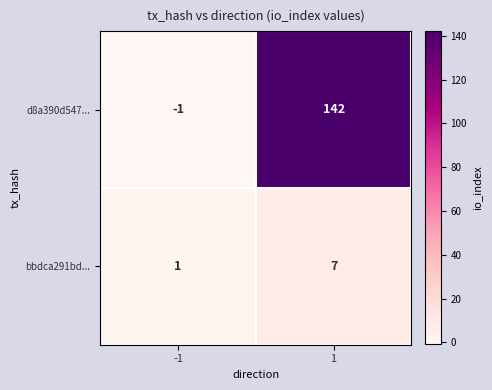

At how many categories does at least one series exceed 13?

1